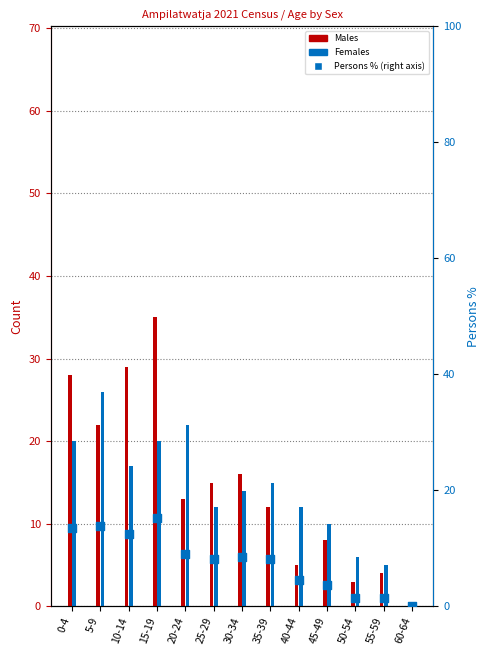

Which series contains the highest Y value?

Males